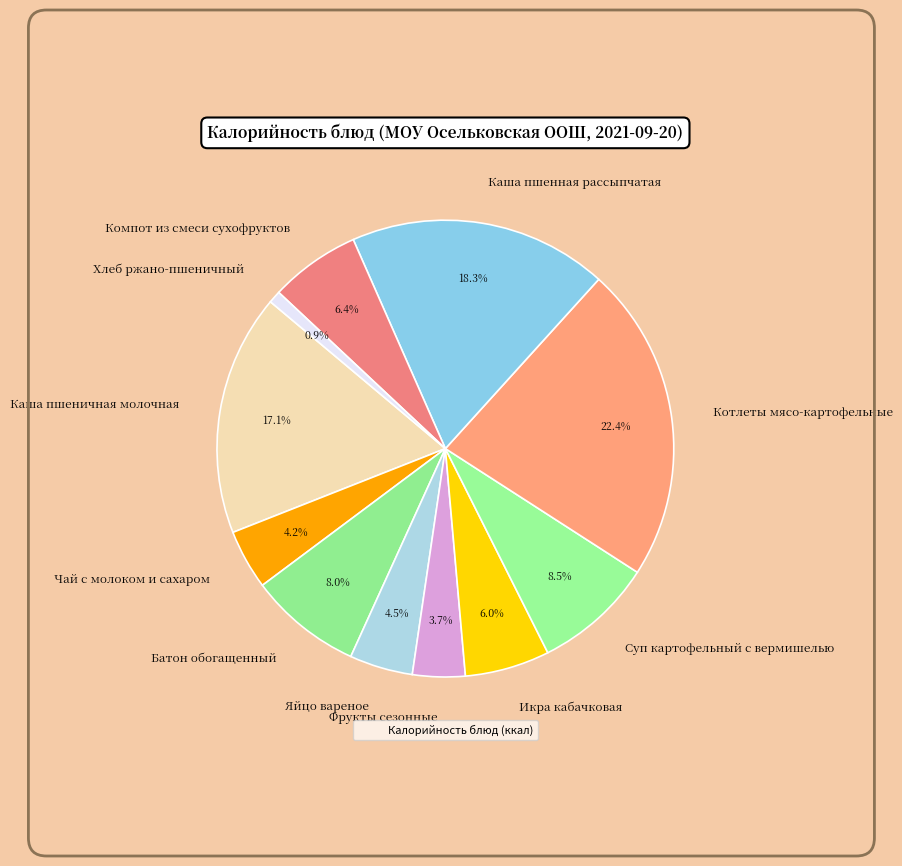

Count the number of slices in the pie.

11